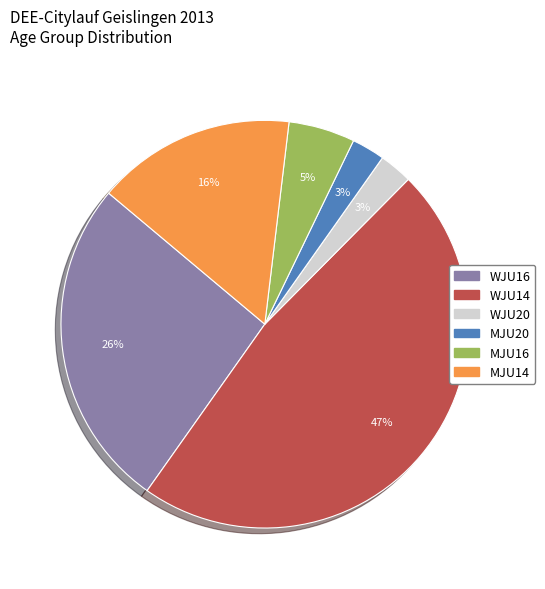

How many slices are in this pie chart?

6